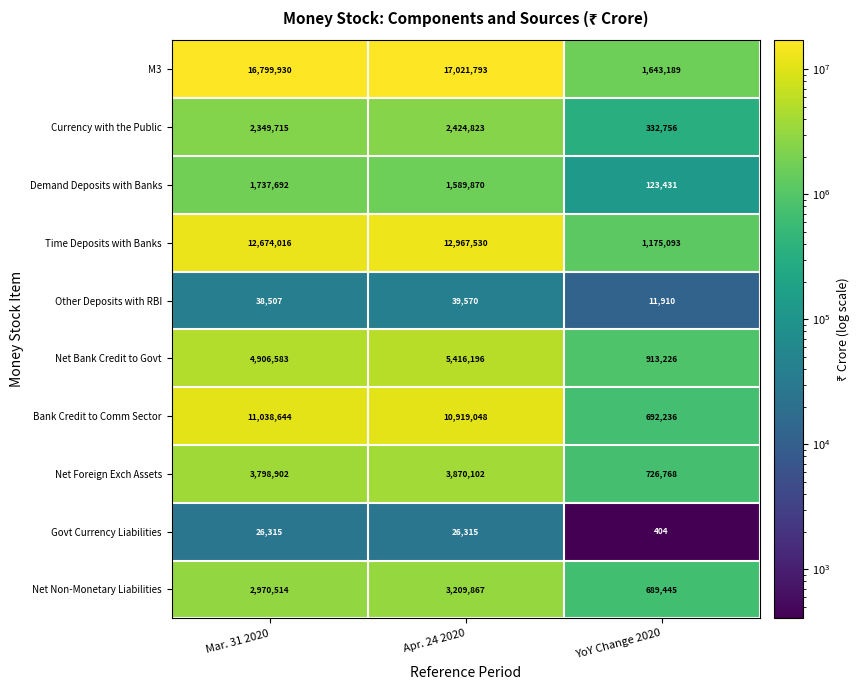

Between Mar. 31 2020 and Apr. 24 2020, which series saw the biggest shift?

Net Bank Credit to Govt